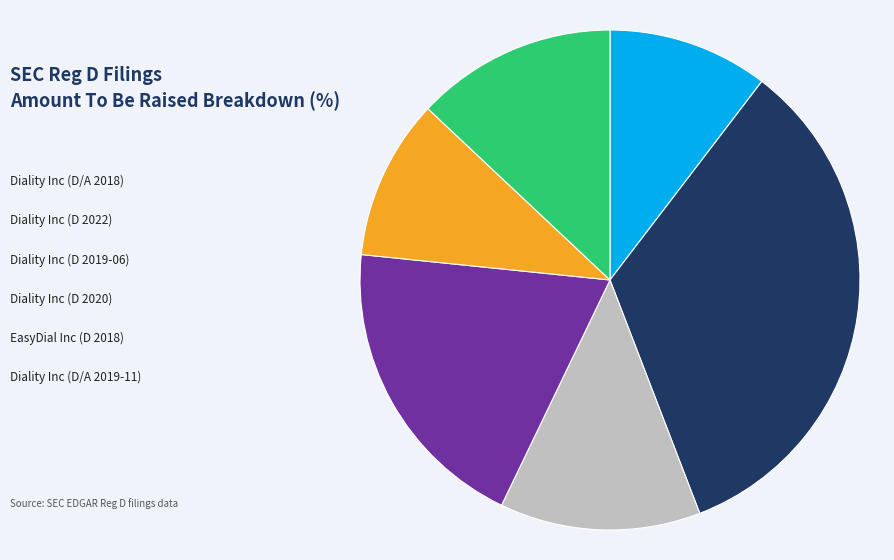

How many segments does this pie chart have?

6